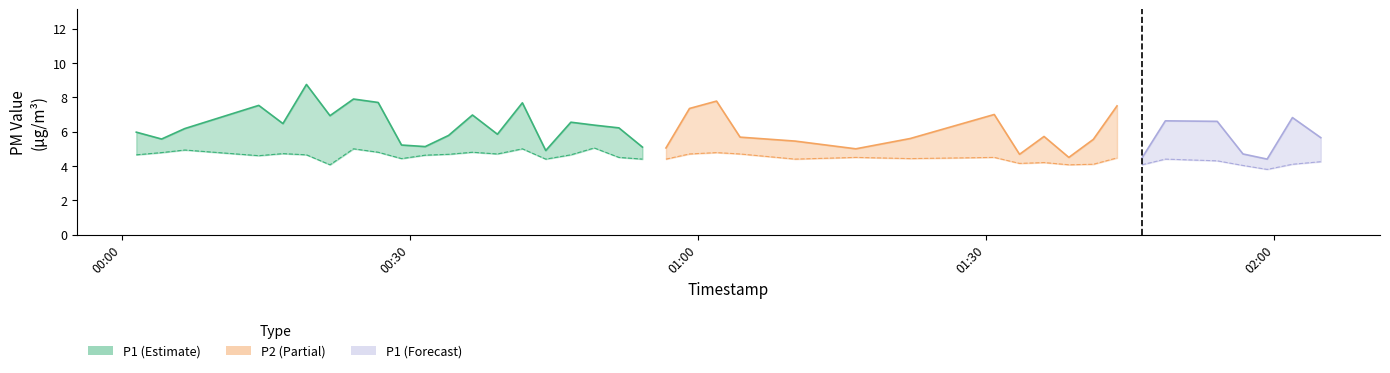

Which series has the widest spread of values?

P1